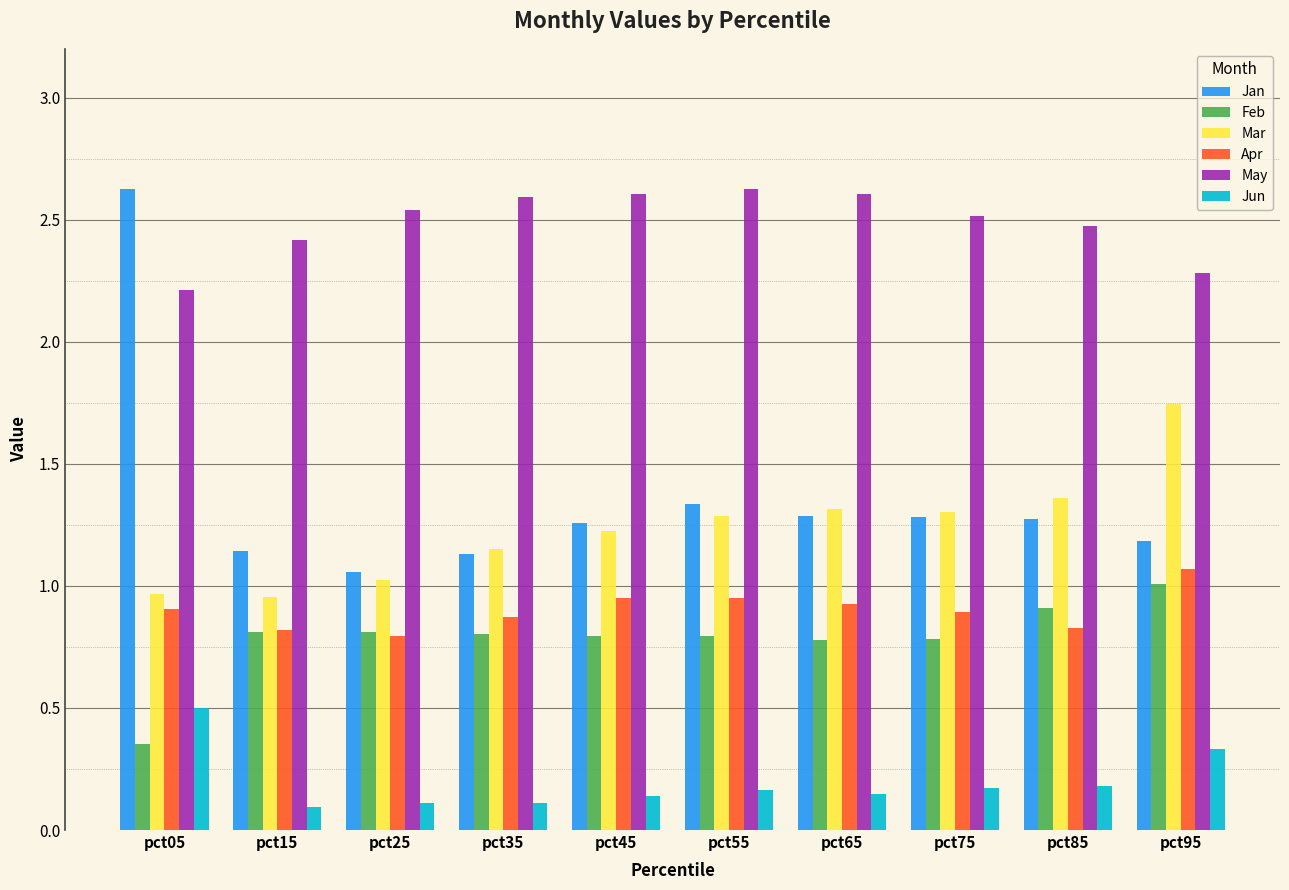

Where is May nearest to the value 2?

pct05